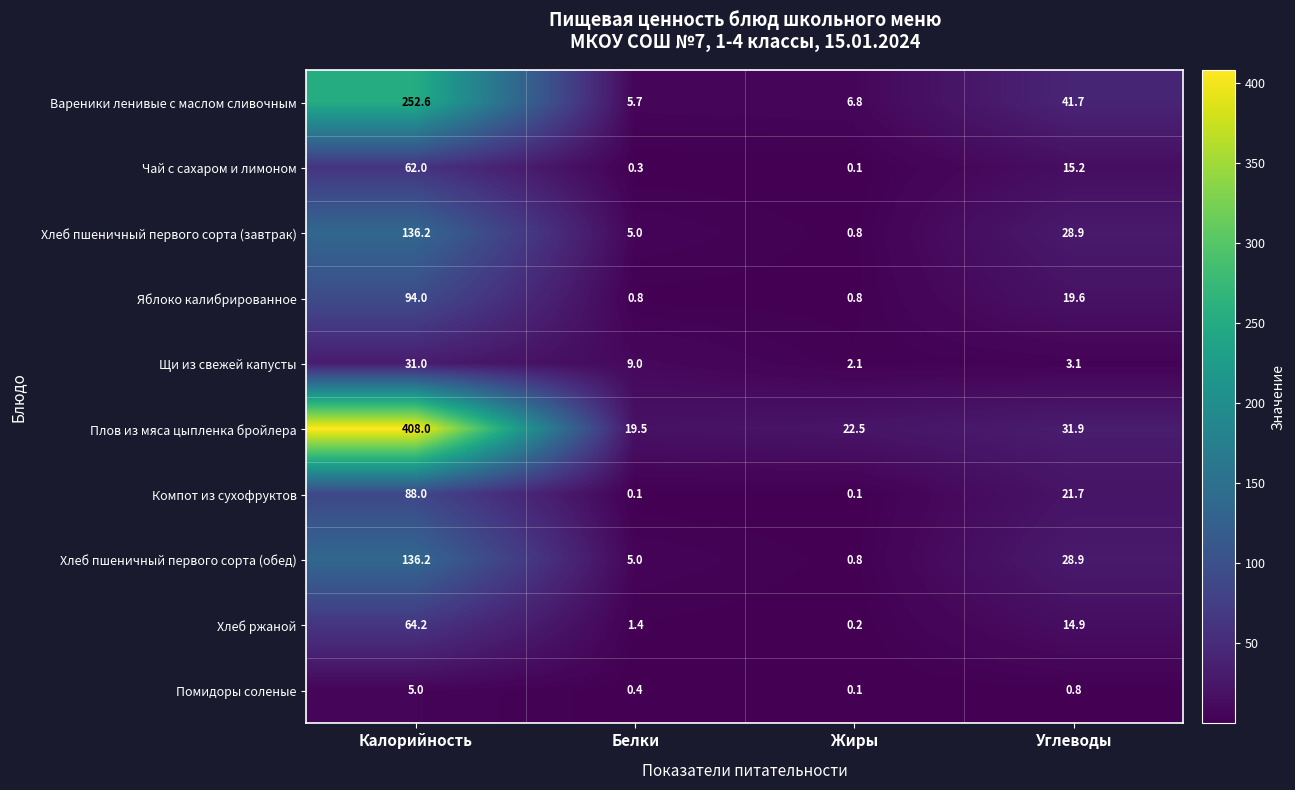

How many series are shown in this chart?

10